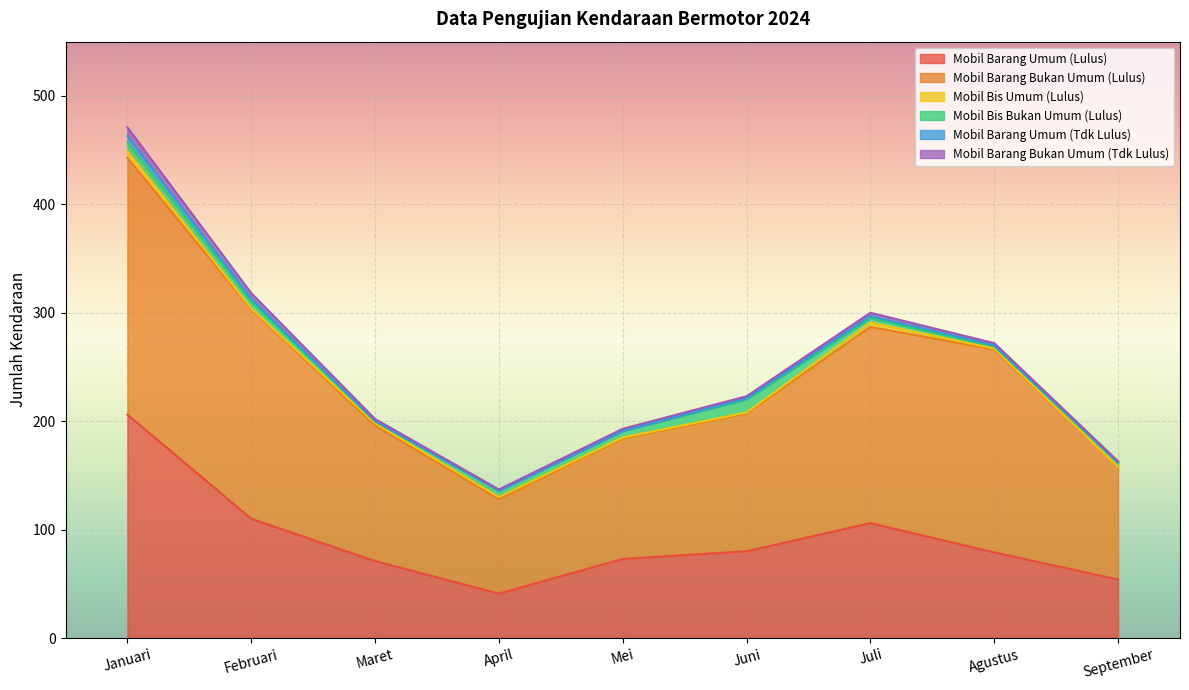

Reading right to left, what are all the values shown in this chart?

Mobil Barang Umum (Lulus): September=54	Agustus=79	Juli=106	Juni=80	Mei=73	April=41	Maret=71	Februari=110	Januari=206
Mobil Barang Bukan Umum (Lulus): September=104	Agustus=187	Juli=181	Juni=127	Mei=111	April=87	Maret=125	Februari=193	Januari=237
Mobil Bis Umum (Lulus): September=0	Agustus=1	Juli=4	Juni=1	Mei=1	April=2	Maret=2	Februari=1	Januari=6
Mobil Bis Bukan Umum (Lulus): September=4	Agustus=2	Juli=4	Juni=12	Mei=6	April=6	Maret=2	Februari=6	Januari=8
Mobil Barang Umum (Tdk Lulus): September=0	Agustus=1	Juli=2	Juni=1	Mei=0	April=0	Maret=0	Februari=3	Januari=6
Mobil Barang Bukan Umum (Tdk Lulus): September=1	Agustus=2	Juli=3	Juni=2	Mei=2	April=1	Maret=2	Februari=5	Januari=8